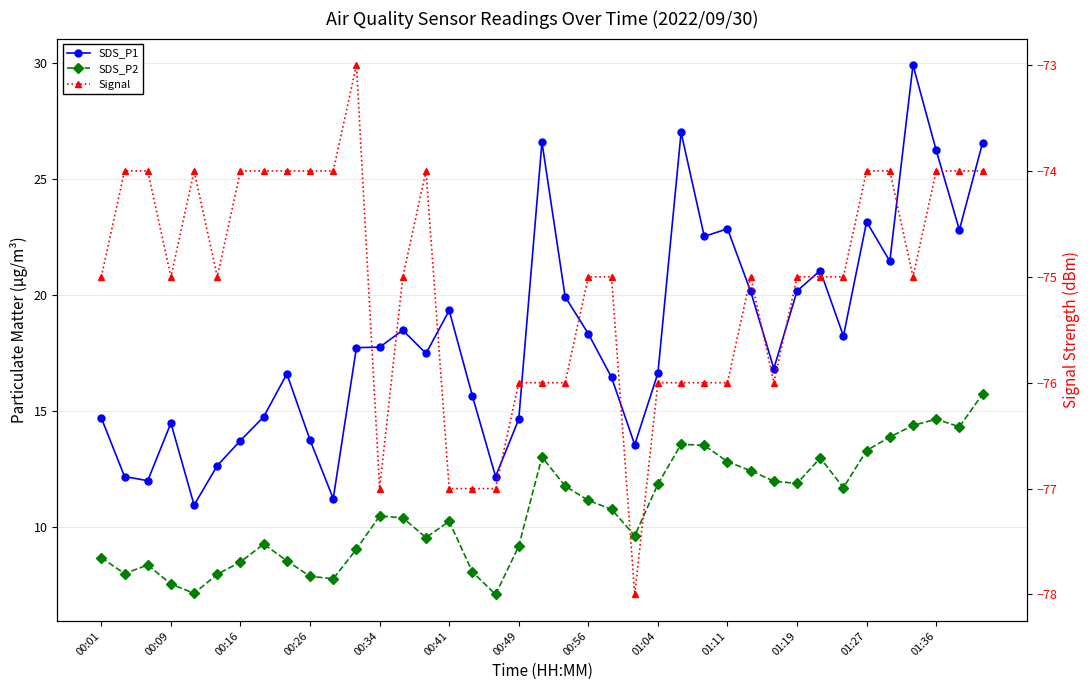

Reading right to left, extract all data points from this chart.

SDS_P1: 26.6	22.8	26.2	29.9	21.4	23.1	18.2	21.1	20.2	16.8	20.1	22.9	22.5	27.0	16.6	13.6	16.4	18.3	19.9	26.6	14.7	12.2	15.7	19.3	17.5	18.5	17.8	17.7	11.2	13.8	16.6	14.8	13.7	12.7	10.9	14.5	12.0	12.2	14.7
SDS_P2: 15.7	14.3	14.7	14.4	13.9	13.3	11.7	13.0	11.9	12.0	12.4	12.8	13.5	13.6	11.8	9.6	10.8	11.2	11.8	13.0	9.2	7.1	8.1	10.2	9.6	10.4	10.5	9.1	7.8	7.9	8.6	9.3	8.5	8.0	7.2	7.5	8.4	8.0	8.7
Signal: -74.0	-74.0	-74.0	-75.0	-74.0	-74.0	-75.0	-75.0	-75.0	-76.0	-75.0	-76.0	-76.0	-76.0	-76.0	-78.0	-75.0	-75.0	-76.0	-76.0	-76.0	-77.0	-77.0	-77.0	-74.0	-75.0	-77.0	-73.0	-74.0	-74.0	-74.0	-74.0	-74.0	-75.0	-74.0	-75.0	-74.0	-74.0	-75.0